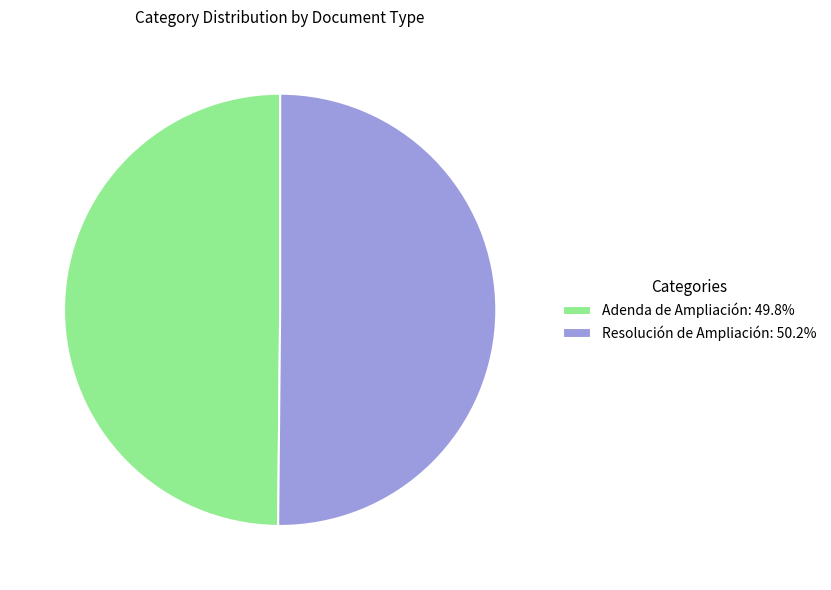

The Adenda de Ampliación slice represents 50% of the pie. True or false?

True